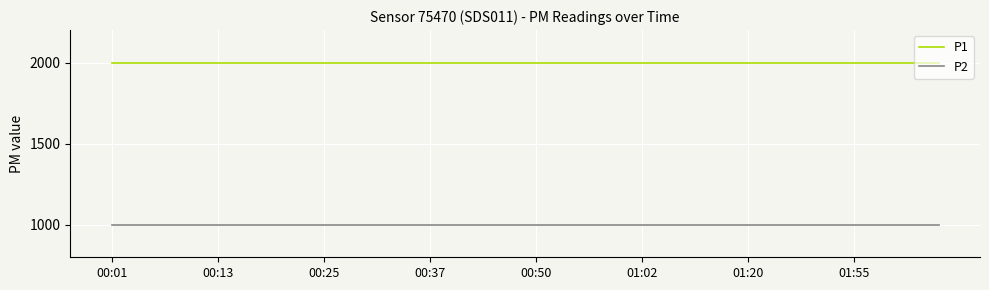

Rank the series by their maximum value, from lowest to highest.

P2, P1